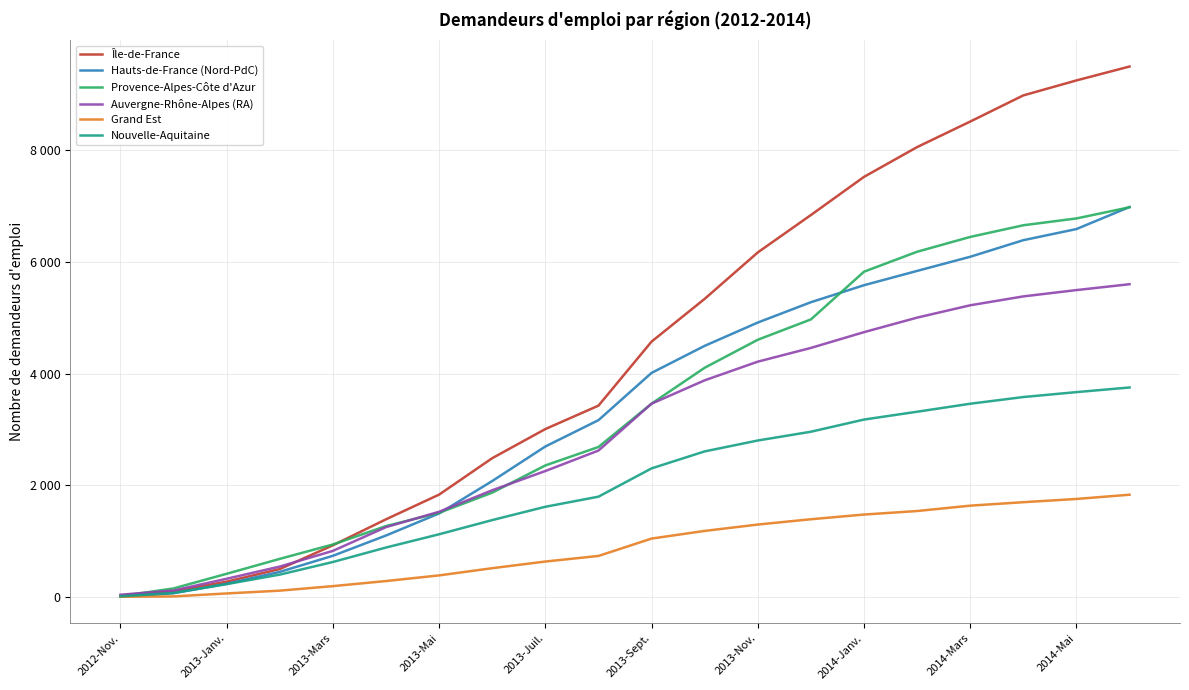

Reading right to left, transcribe all the data shown in this chart.

Île-de-France: 9494	9245	8977	8509	8052	7519	6836	6167	5336	4571	3425	3006	2485	1833	1391	926	501	275	102	23
Hauts-de-France (Nord-PdC): 6980	6585	6386	6089	5836	5580	5276	4912	4495	4011	3165	2694	2076	1496	1101	738	450	237	68	7
Provence-Alpes-Côte d'Azur: 6975	6775	6653	6444	6179	5822	4968	4604	4103	3461	2685	2355	1868	1507	1270	940	683	416	154	16
Auvergne-Rhône-Alpes (RA): 5598	5493	5380	5221	5000	4740	4458	4212	3878	3460	2621	2255	1911	1526	1251	826	545	327	117	41
Grand Est: 1831	1755	1697	1635	1539	1476	1392	1297	1183	1046	735	635	516	387	286	195	114	64	11	5
Nouvelle-Aquitaine: 3750	3667	3579	3459	3316	3176	2958	2801	2606	2302	1796	1615	1377	1123	886	627	401	231	73	12